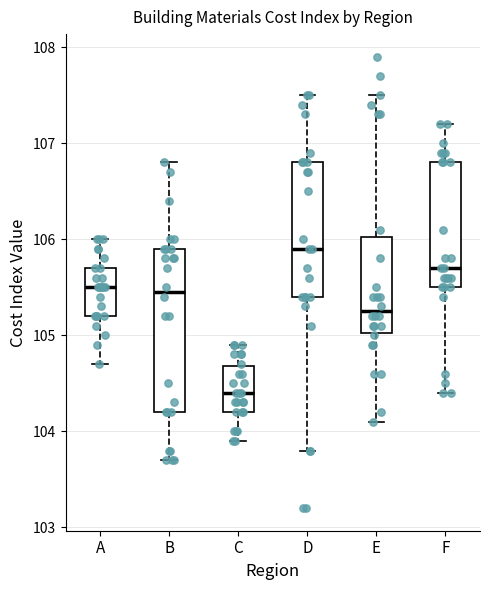

Which box has the lowest median line?

C